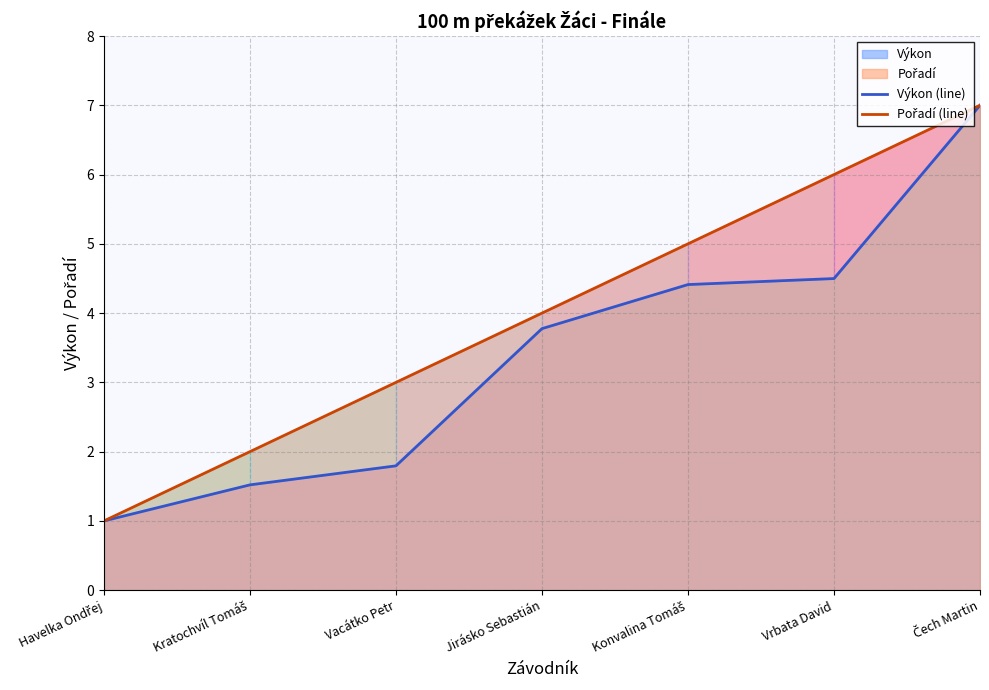

True or false: Pořadí (line) and Výkon (line) intersect in this chart.

False